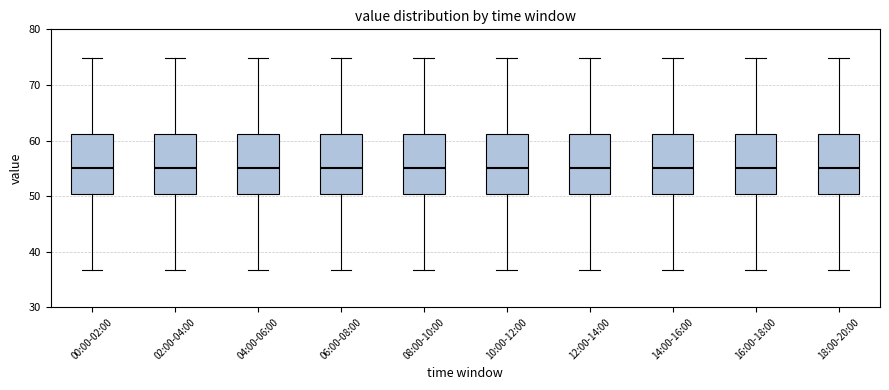

Reading left to right, transcribe this box plot: for each box, give where its median line is, the range the box spans, and where its two whiskers end, as read against the y-axis. The values are not printed on the chart, so give them approximately, as read against the axis.

00:00-02:00: median 55, box 50 to 61, whiskers 37 to 75
02:00-04:00: median 55, box 50 to 61, whiskers 37 to 75
04:00-06:00: median 55, box 50 to 61, whiskers 37 to 75
06:00-08:00: median 55, box 50 to 61, whiskers 37 to 75
08:00-10:00: median 55, box 50 to 61, whiskers 37 to 75
10:00-12:00: median 55, box 50 to 61, whiskers 37 to 75
12:00-14:00: median 55, box 50 to 61, whiskers 37 to 75
14:00-16:00: median 55, box 50 to 61, whiskers 37 to 75
16:00-18:00: median 55, box 50 to 61, whiskers 37 to 75
18:00-20:00: median 55, box 50 to 61, whiskers 37 to 75